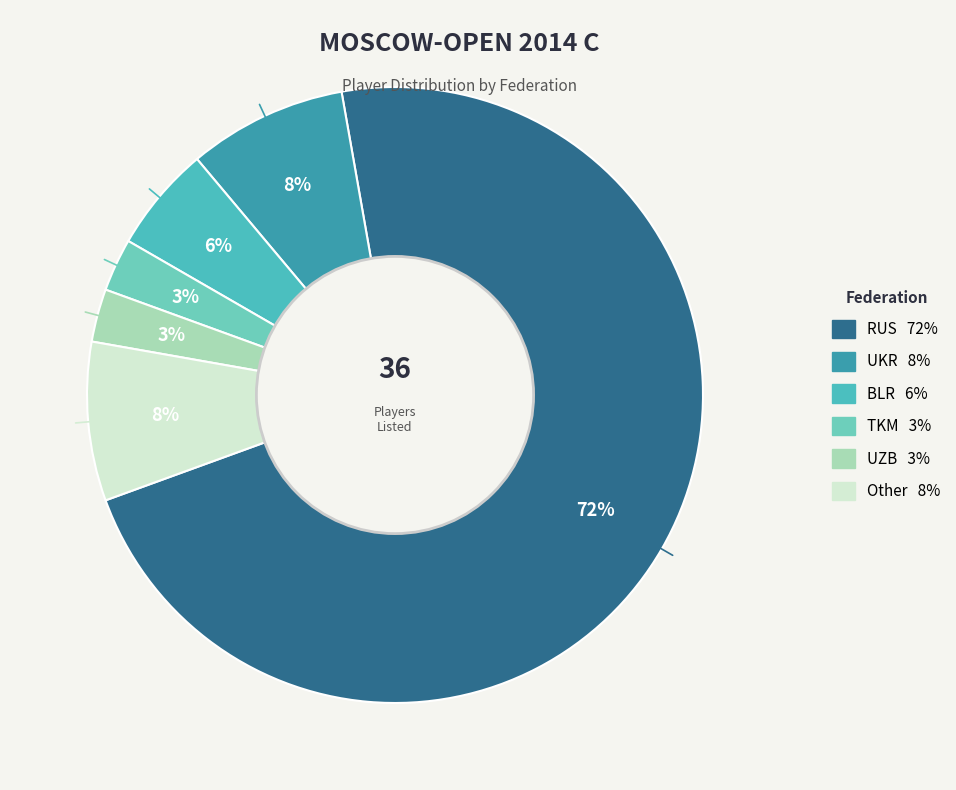

What is the smallest slice in the pie chart?

TKM